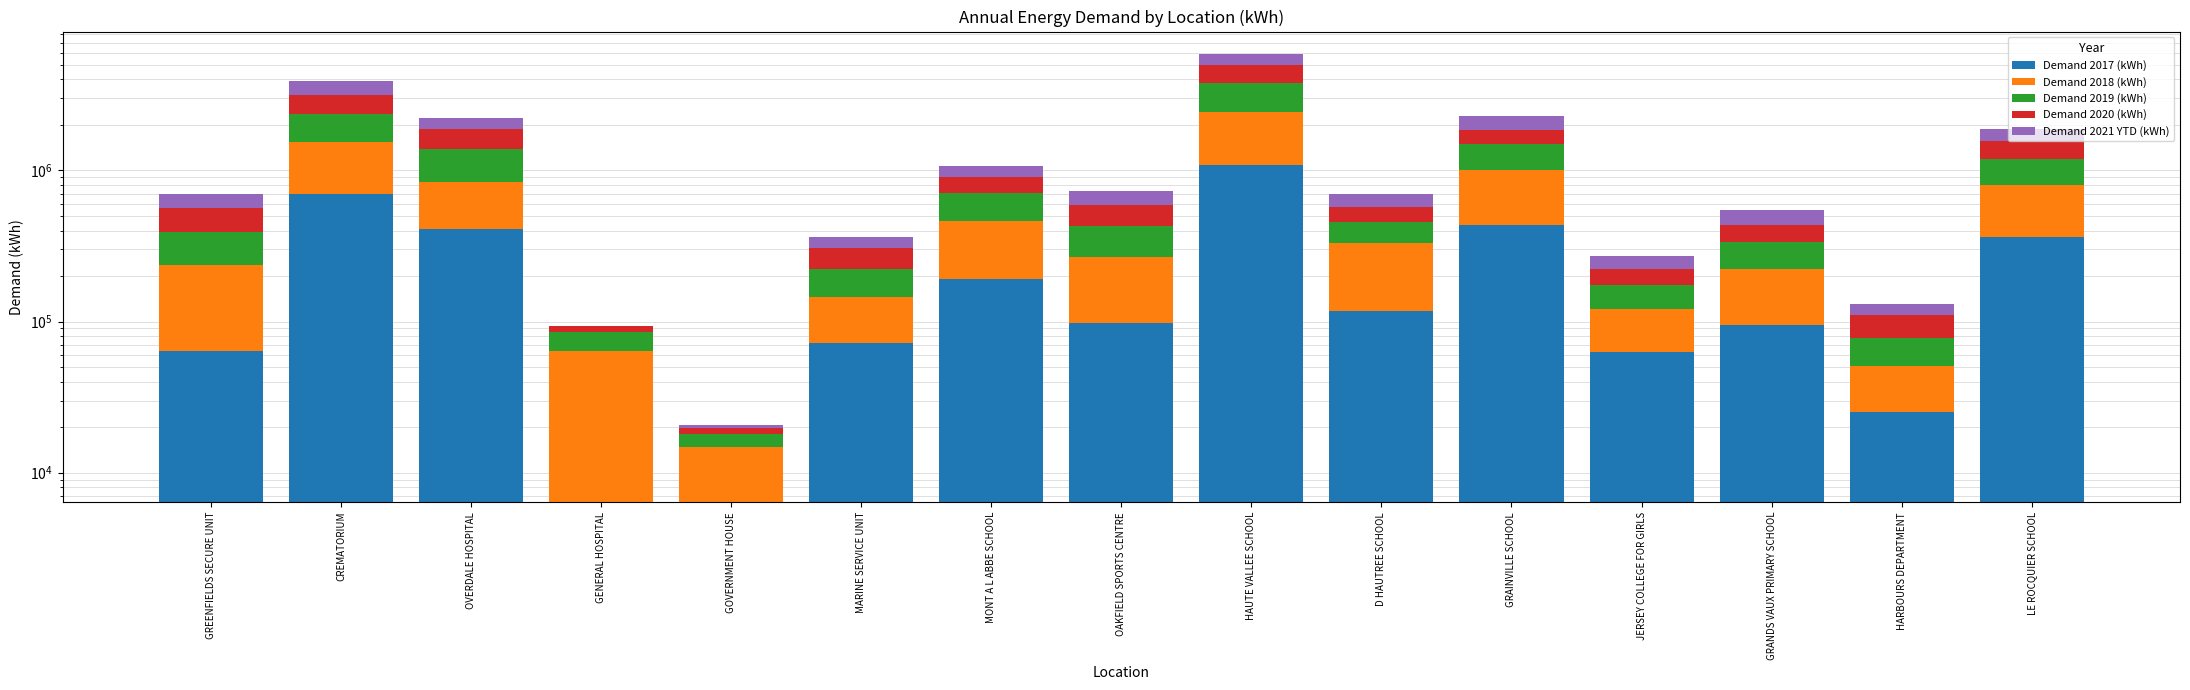

True or false: Demand 2019 (kWh) has a value of 955727.1 at OVERDALE HOSPITAL.

False